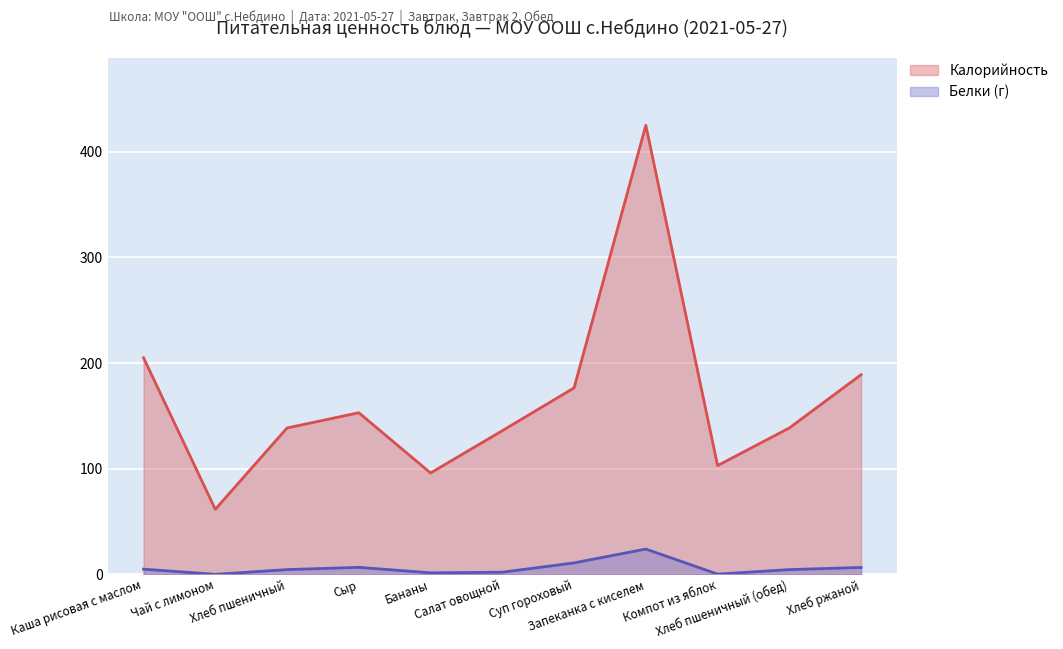

At how many categories does at least one series exceed 61?

11